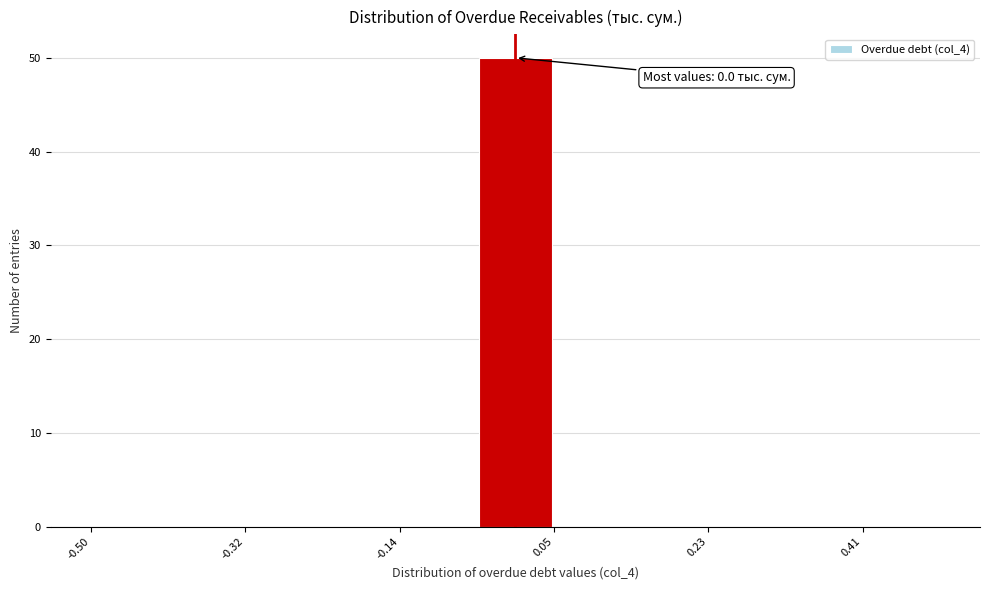

Which range on the x-axis has the tallest bar?

-0.04 to 0.04